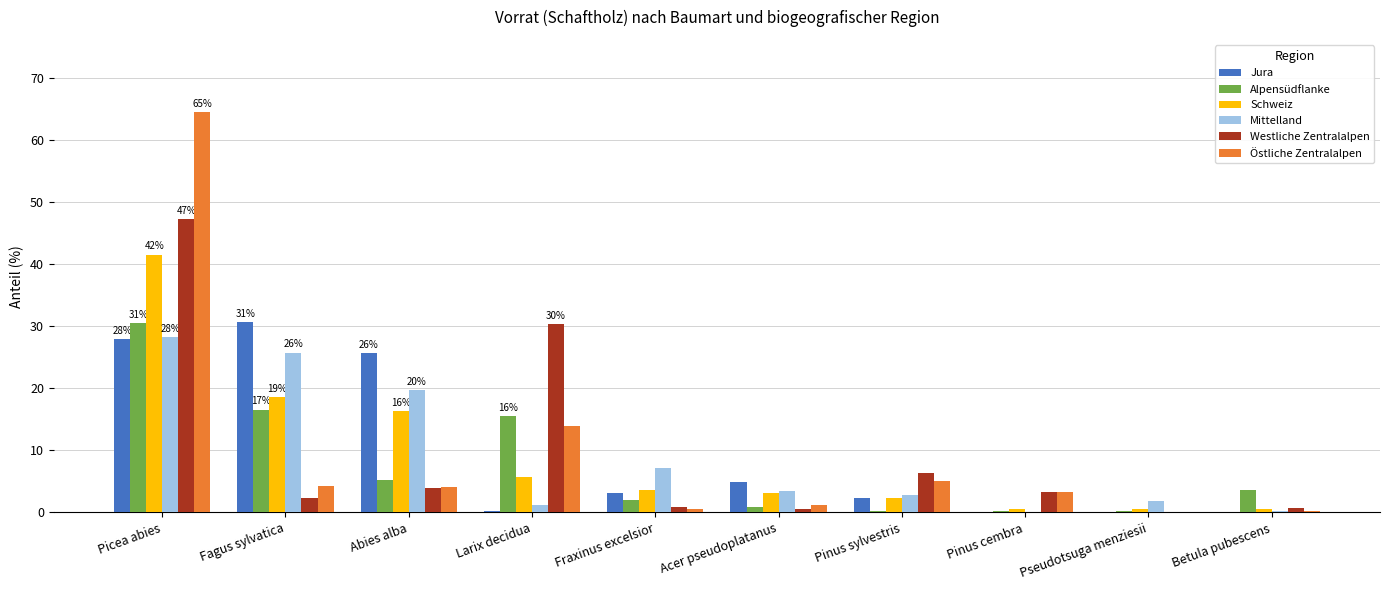

Where is Westliche Zentralalpen nearest to the value 23?

Larix decidua